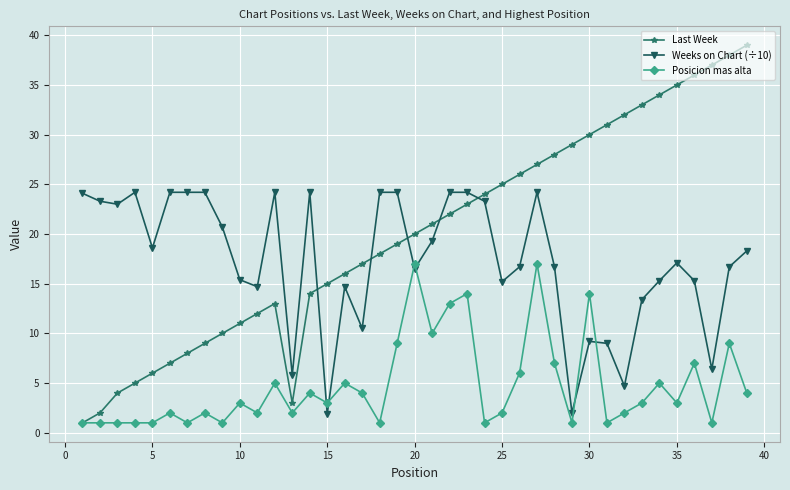

What is the value of the Weeks on Chart (÷10) point at the 38th from the left?

16.7